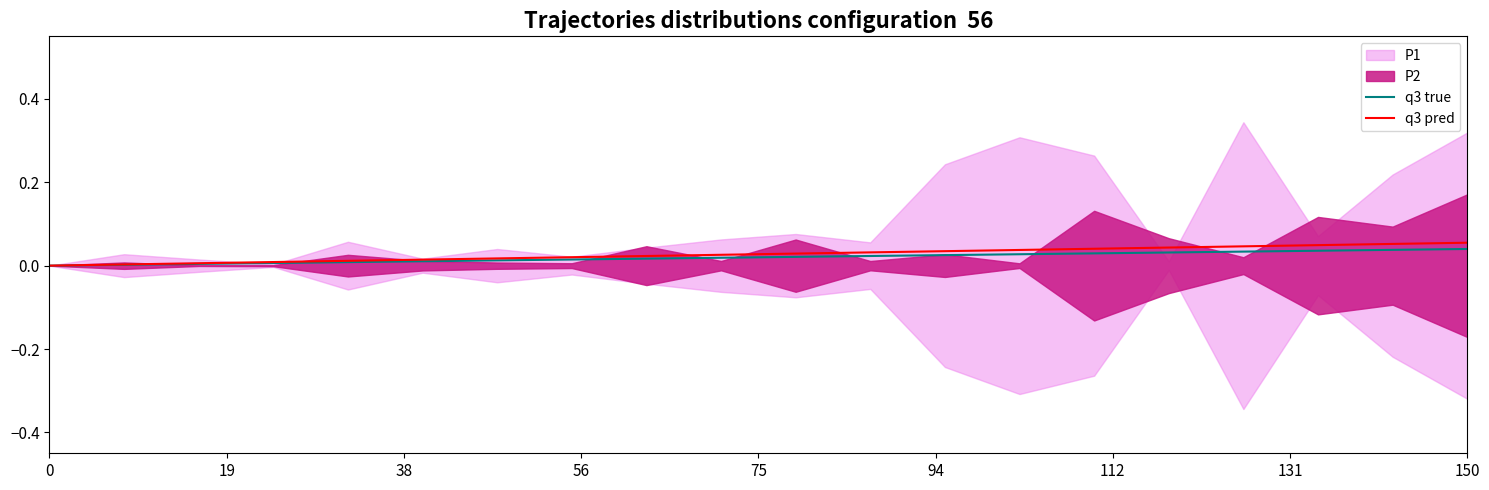

True or false: q3 pred has more than 0 points higher than both neighbors.

False